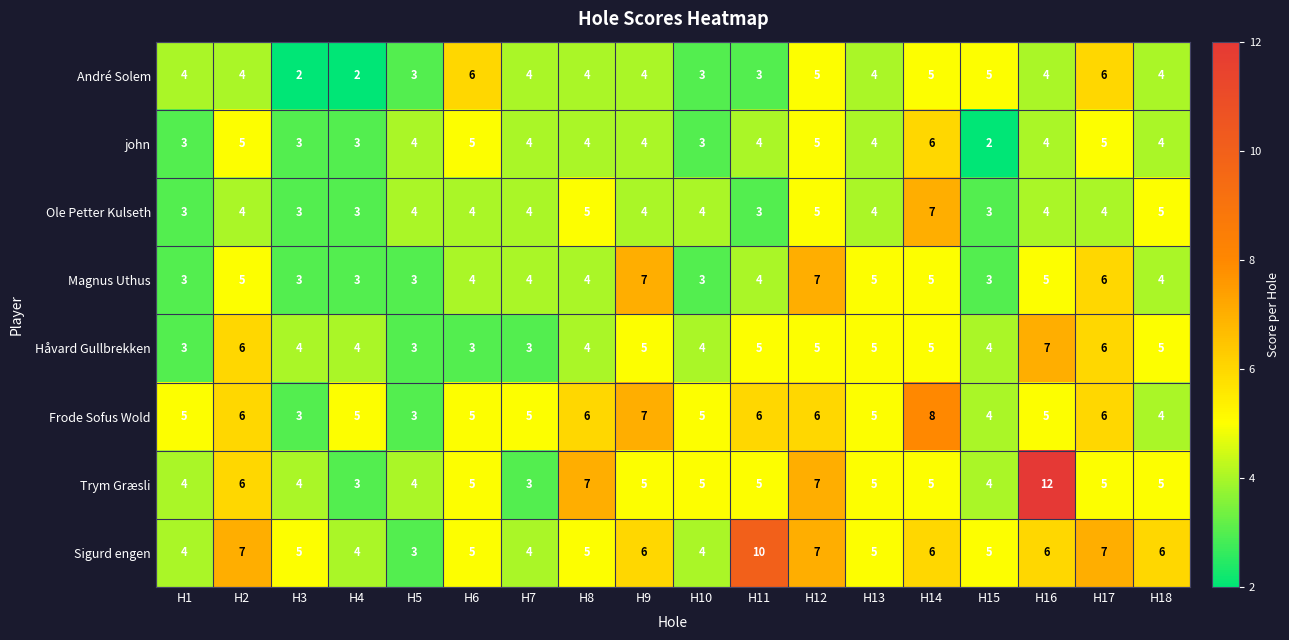

Between H9 and H10, which series saw the biggest shift?

Magnus Uthus